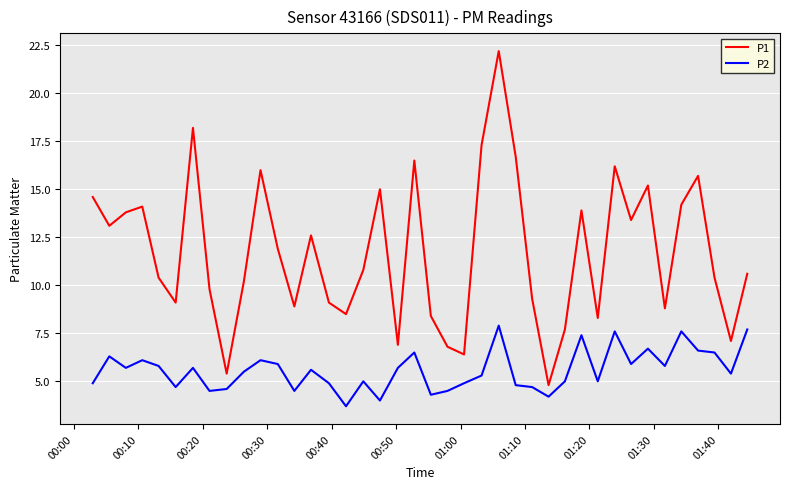

Reading left to right, transcribe all the data shown in this chart.

P1: 14.6	13.1	13.8	14.1	10.4	9.1	18.2	9.8	5.4	10.2	16.0	11.9	8.9	12.6	9.1	8.5	10.8	15.0	6.9	16.5	8.4	6.8	6.4	17.3	22.2	16.7	9.3	4.8	7.7	13.9	8.3	16.2	13.4	15.2	8.8	14.2	15.7	10.4	7.1	10.6
P2: 4.9	6.3	5.7	6.1	5.8	4.7	5.7	4.5	4.6	5.5	6.1	5.9	4.5	5.6	4.9	3.7	5.0	4.0	5.7	6.5	4.3	4.5	4.9	5.3	7.9	4.8	4.7	4.2	5.0	7.4	5.0	7.6	5.9	6.7	5.8	7.6	6.6	6.5	5.4	7.7